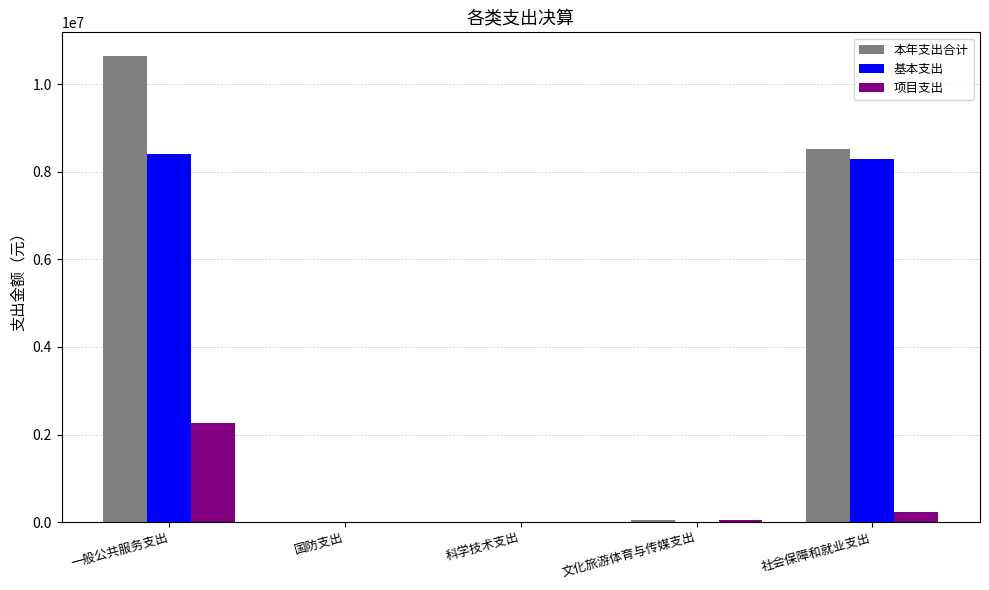

What is the approximate value of 本年支出合计 at 社会保障和就业支出?

8525357.5